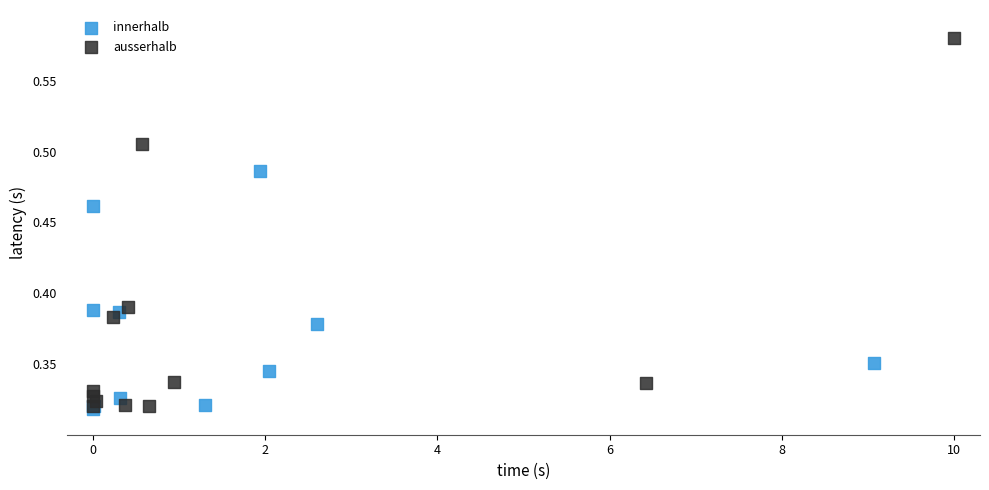

Which series contains the highest Y value?

ausserhalb